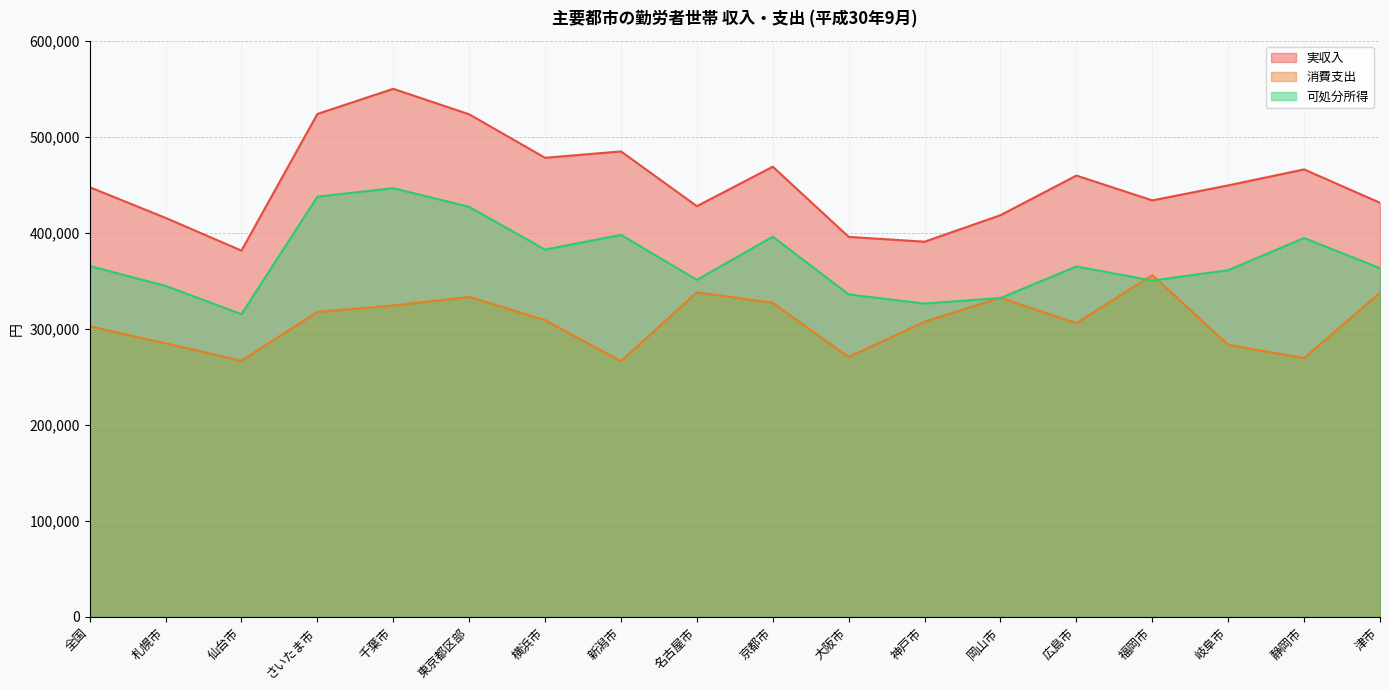

At which category does 可処分所得 reach its first local peak?

千葉市